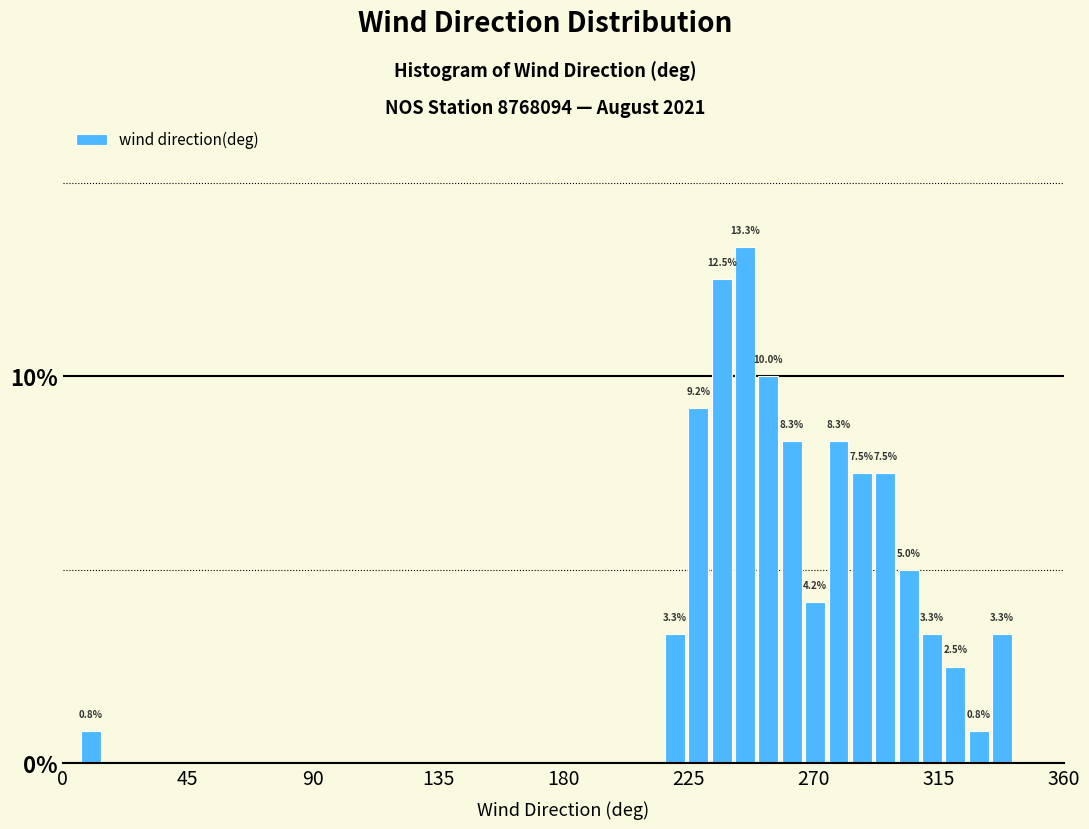

Read against the x-axis, roughly where is the centre of the tallest bar?

245